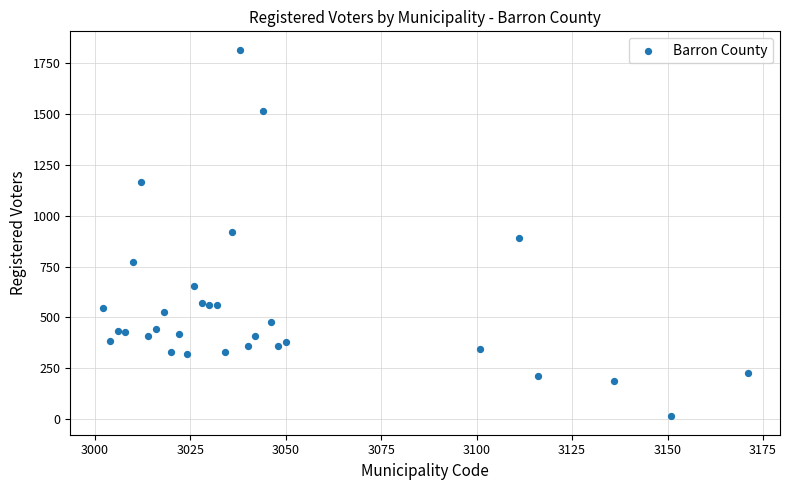

What is the range of Y values (max minus min)?

1806